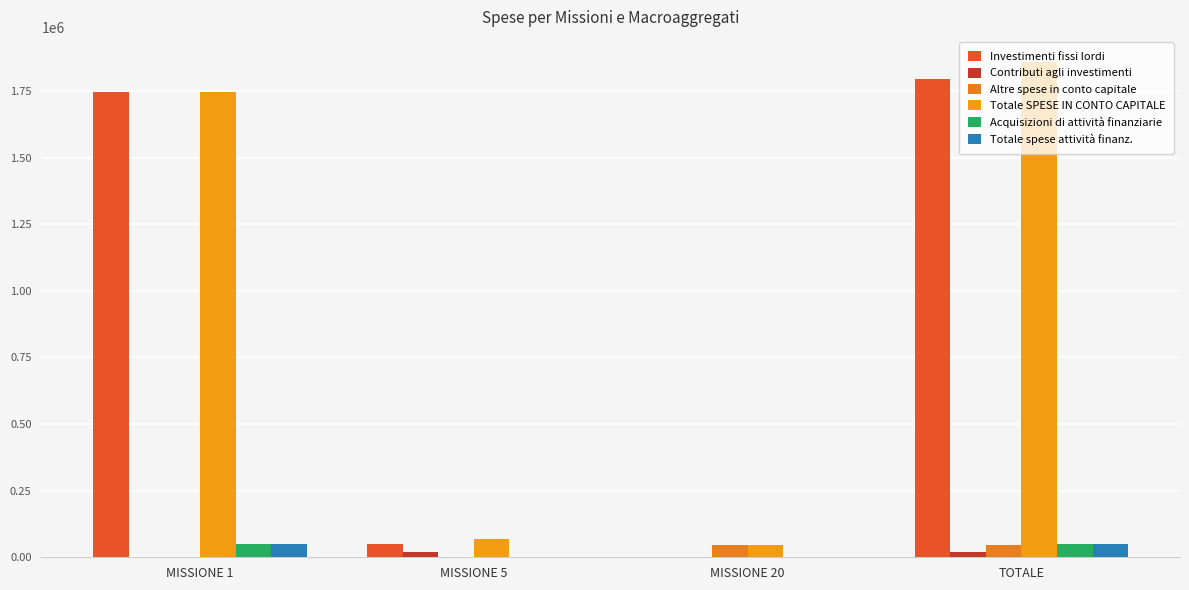

List the labels in order of Investimenti fissi lordi value, smallest first.

MISSIONE 20, MISSIONE 5, MISSIONE 1, TOTALE